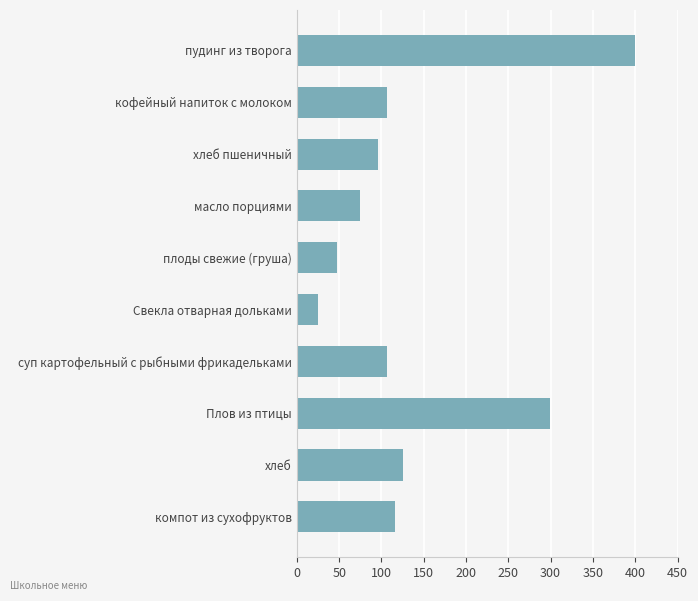

Is it true that the value at плоды свежие (груша) is 31.7?

False